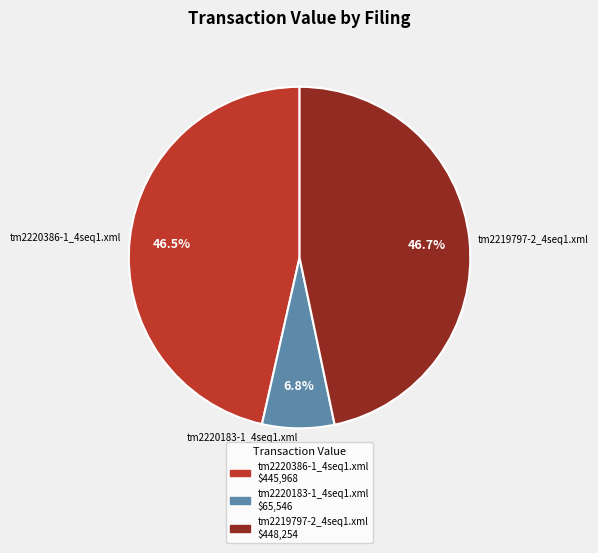

Does any single category account for the majority?

No